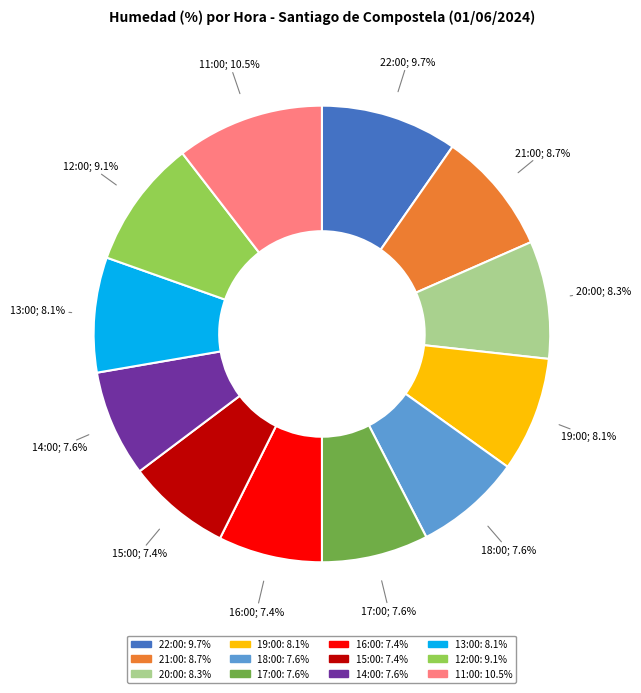

Is there a majority slice in this chart?

No